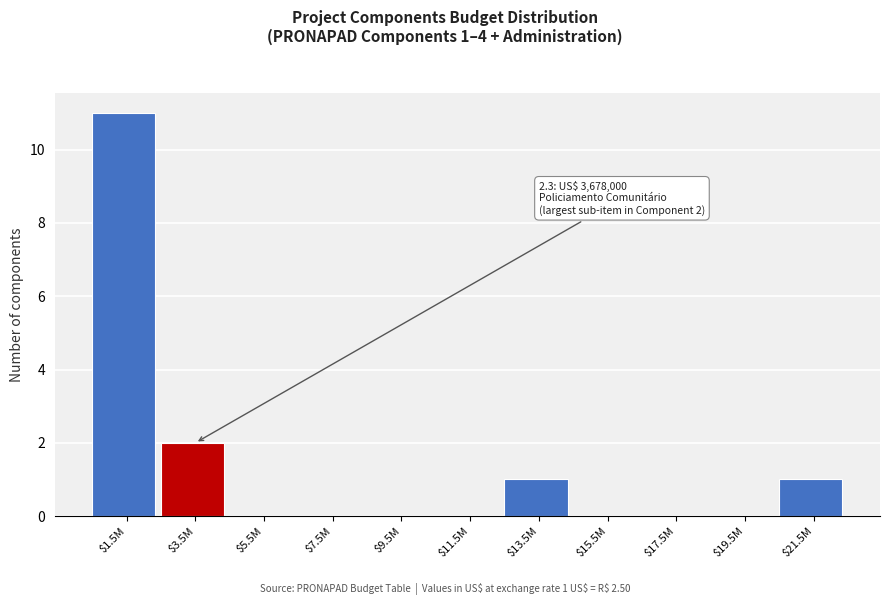

Where is the data nearest to the value 5?

$3.5M